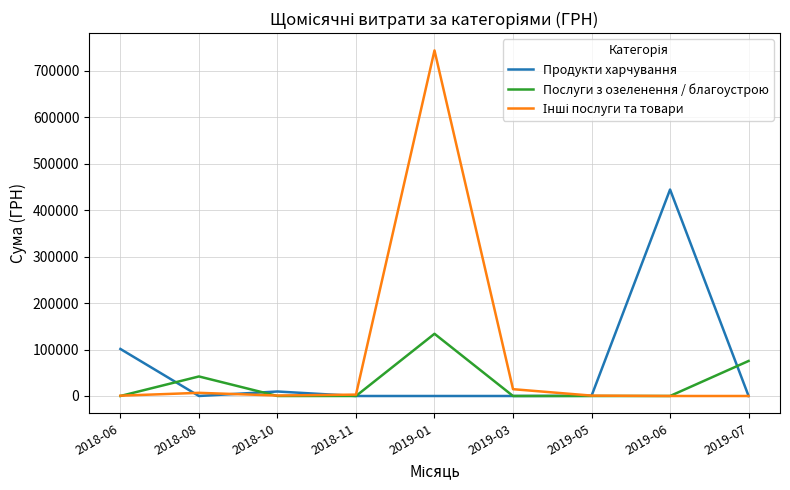

At which category does Продукти харчування reach its first local valley?

2018-08